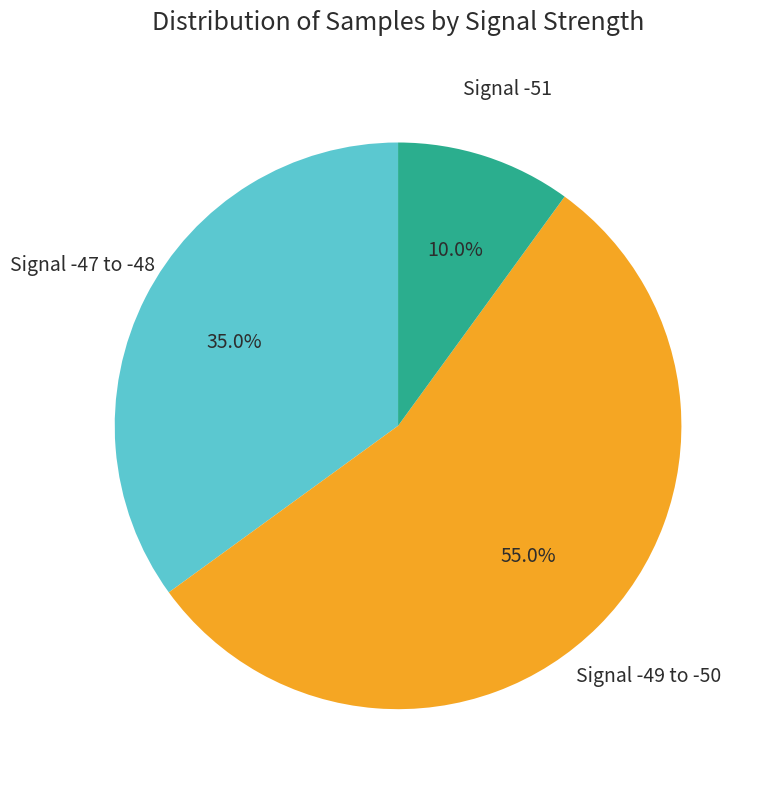

Does any single category account for the majority?

Yes